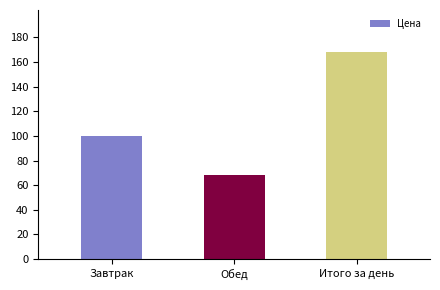

Approximately how many times larger is the value at Завтрак compared to Обед?

1.5